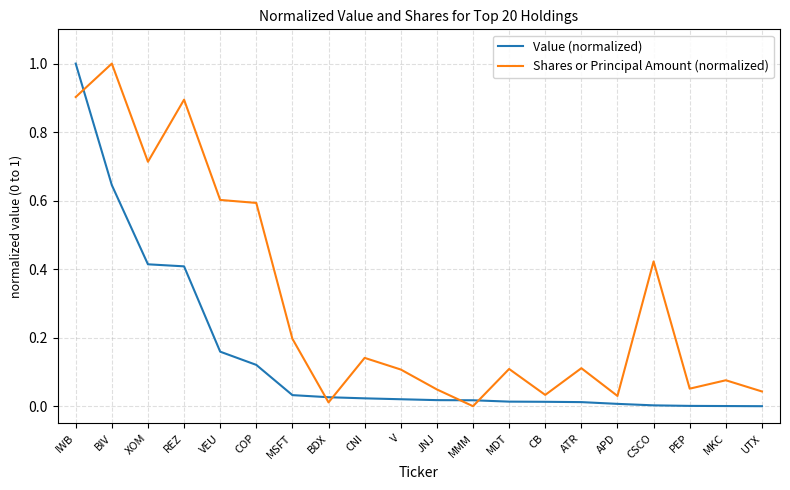

Which series changed the most between CNI and UTX?

Shares or Principal Amount (normalized)